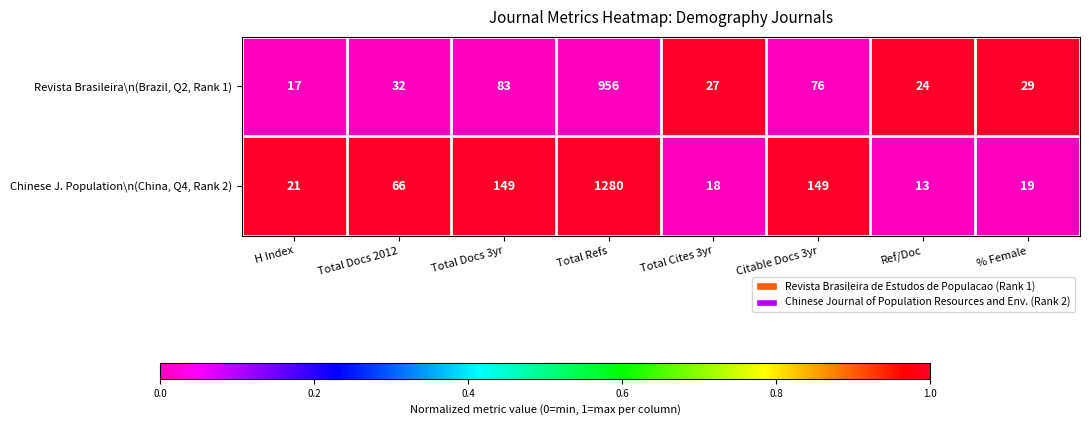

Which series has the widest spread of values?

Chinese J. Population\n(China, Q4, Rank 2)